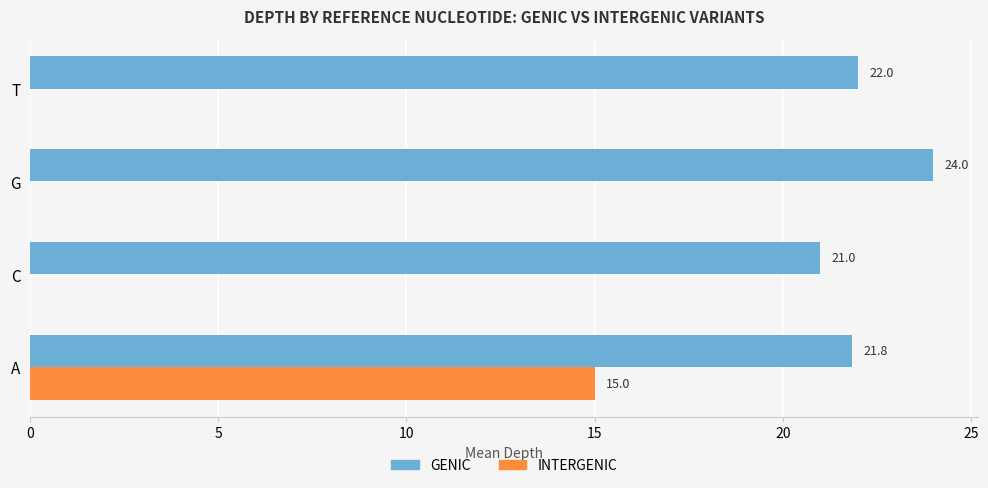

What is the maximum value shown in the chart?

24.0